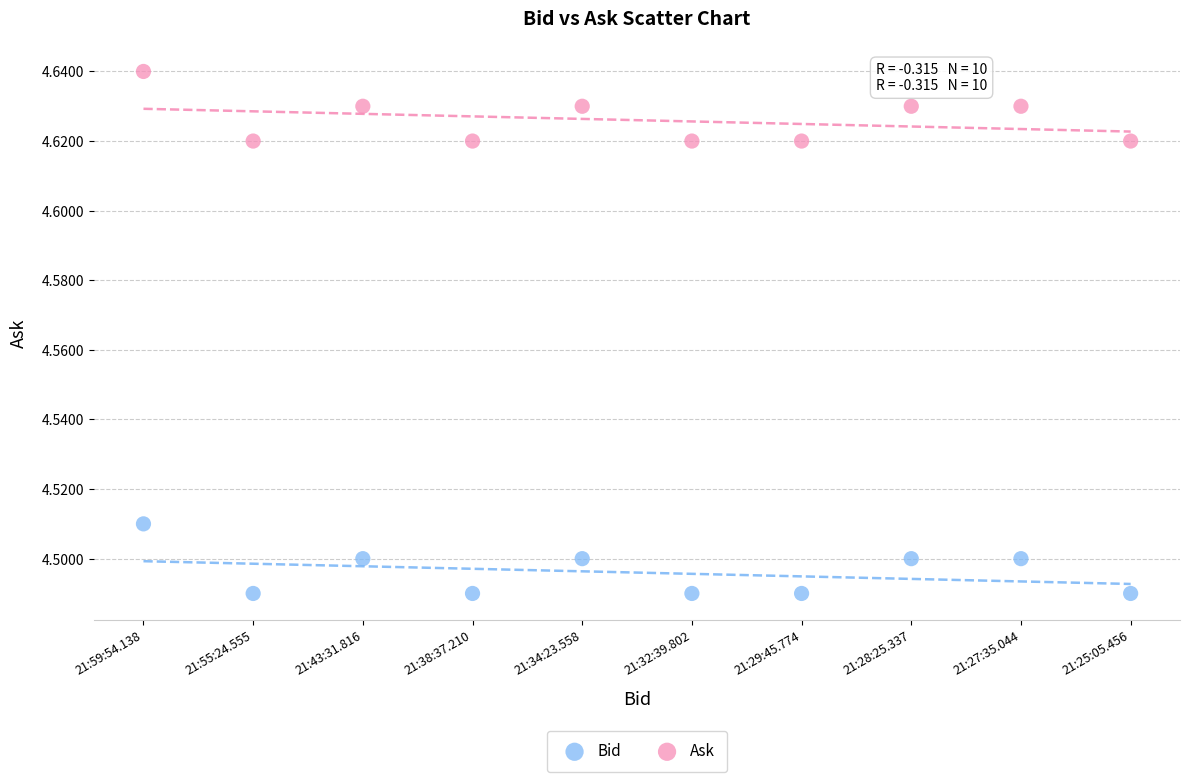

Which series reaches the minimum Y coordinate?

Bid